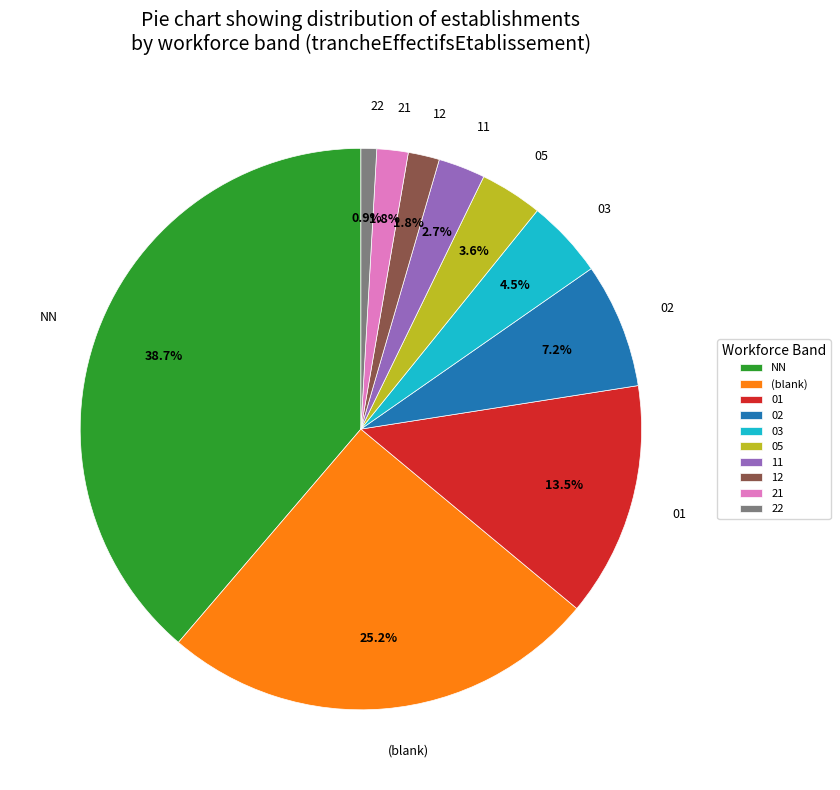

Which category has the biggest portion of the pie?

NN